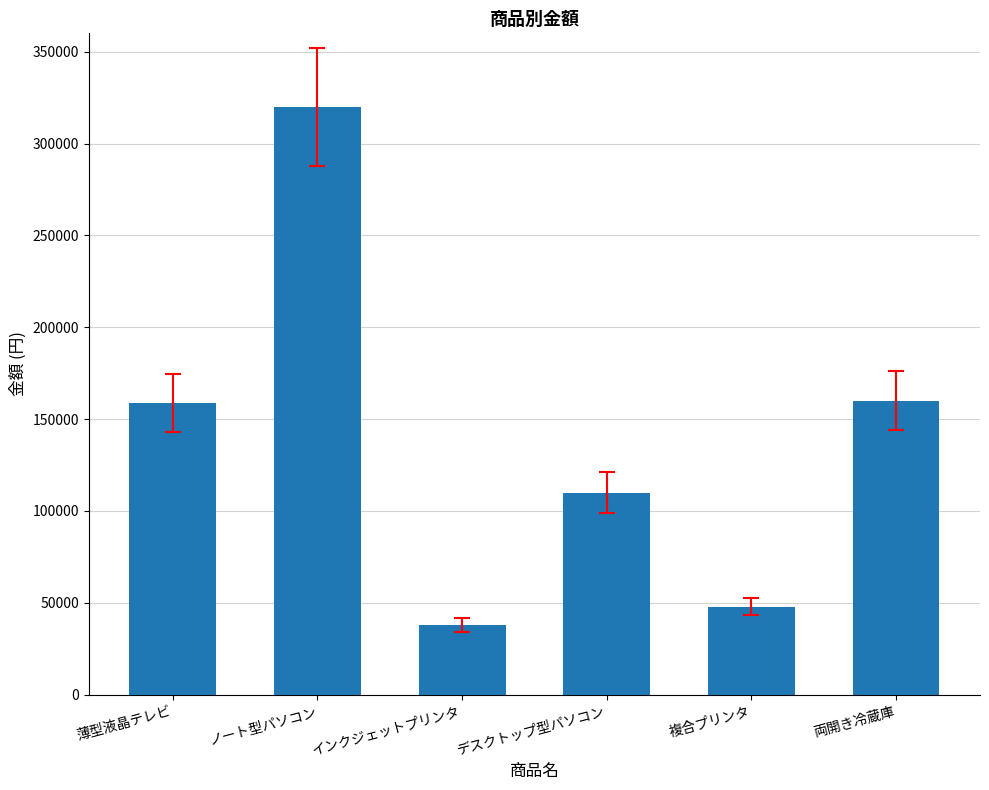

What is the change in value from インクジェットプリンタ to デスクトップ型パソコン?

+72000